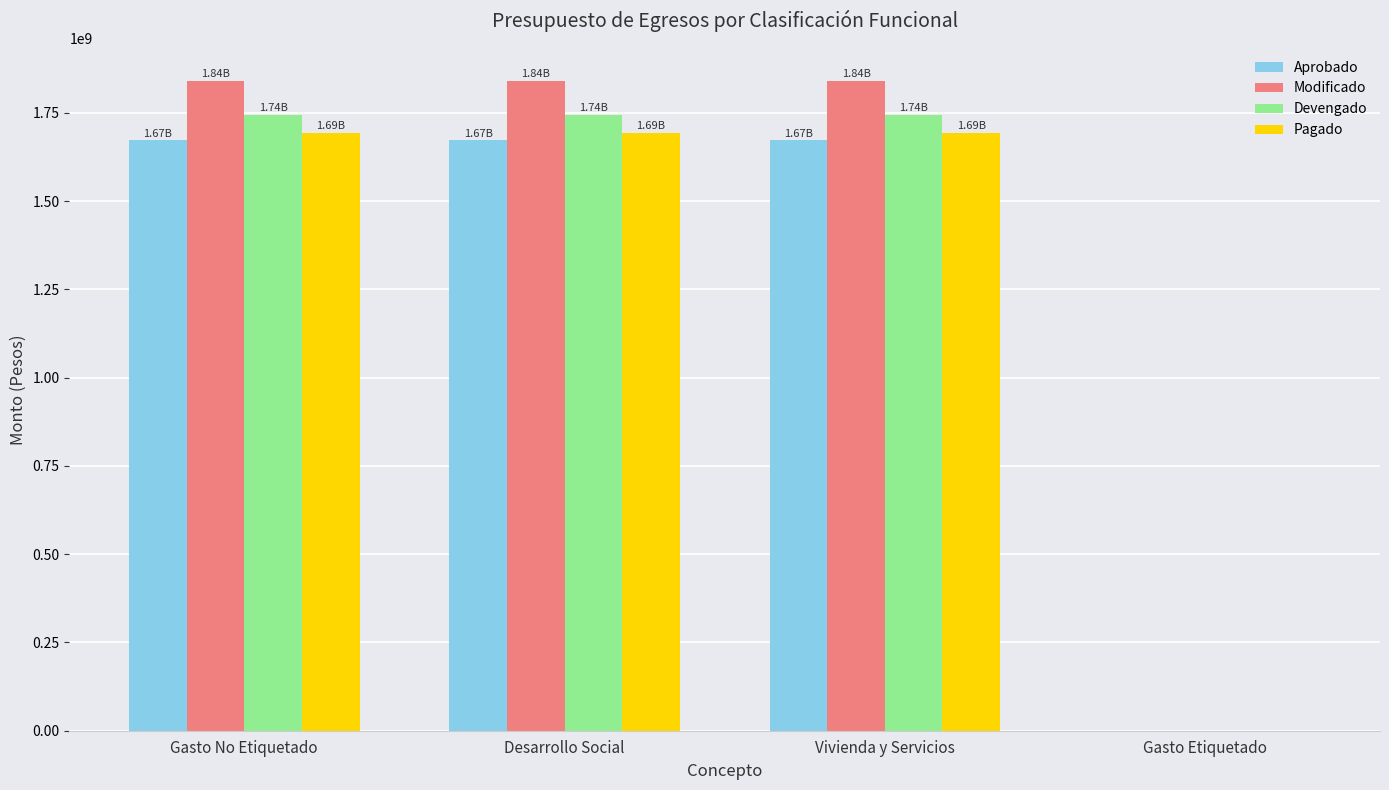

What is the total value across all series at Gasto No Etiquetado?

6948733588.0